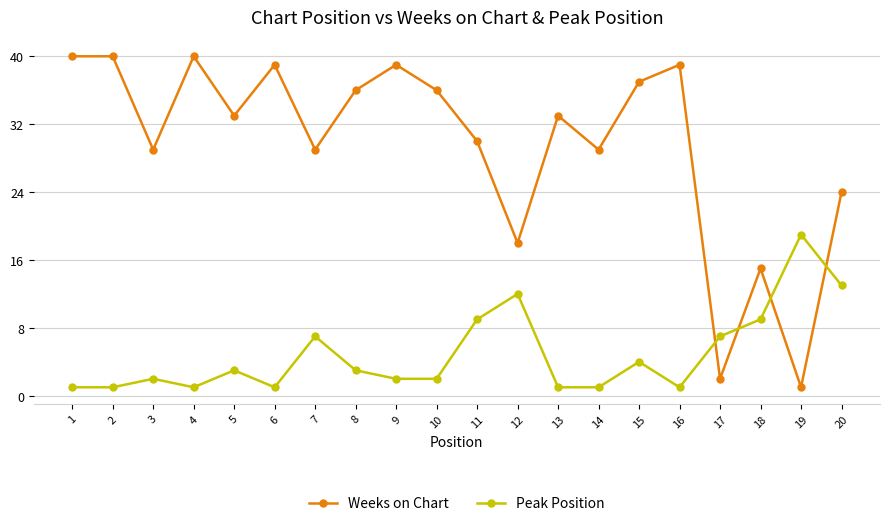

What is the minimum value for Peak Position?

1